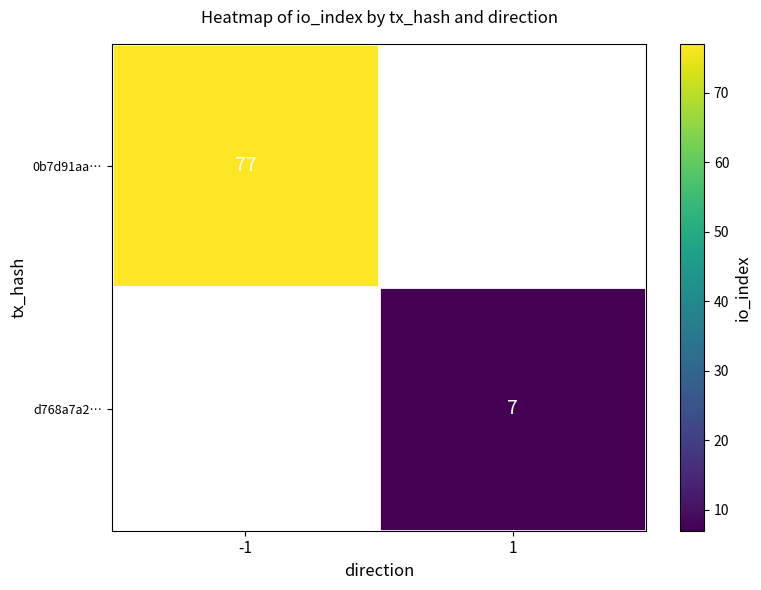

True or false: 0b7d91aa… has a value of 21.5 at -1.

False